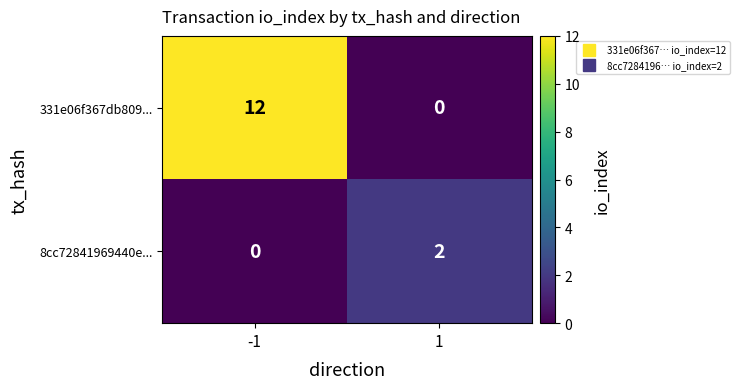

Rank the series at -1 from highest to lowest value.

331e06f367db809..., 8cc72841969440e...